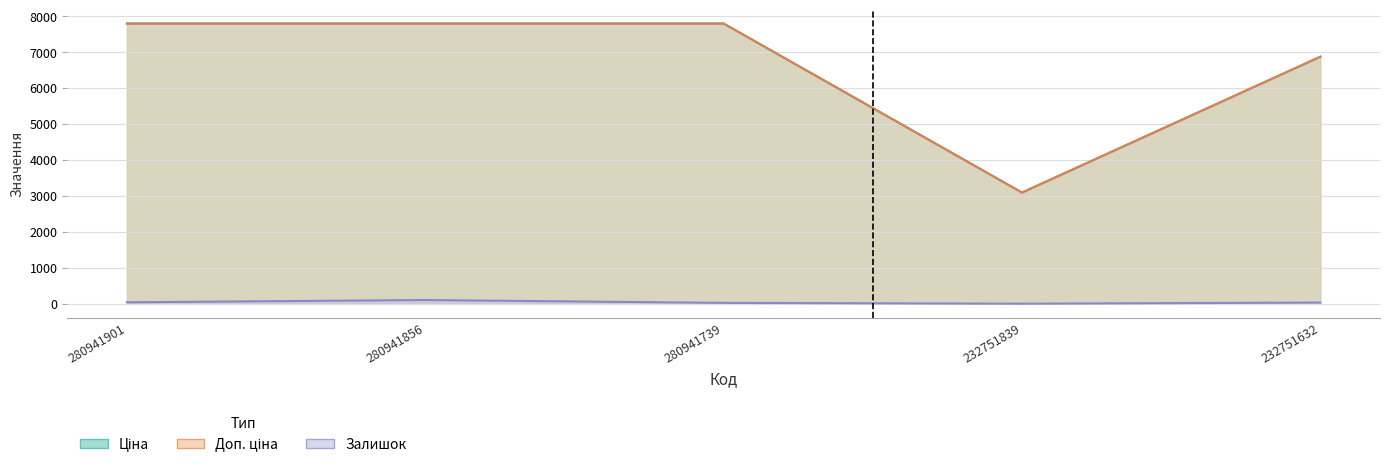

True or false: Залишок and Ціна cross at least once.

False